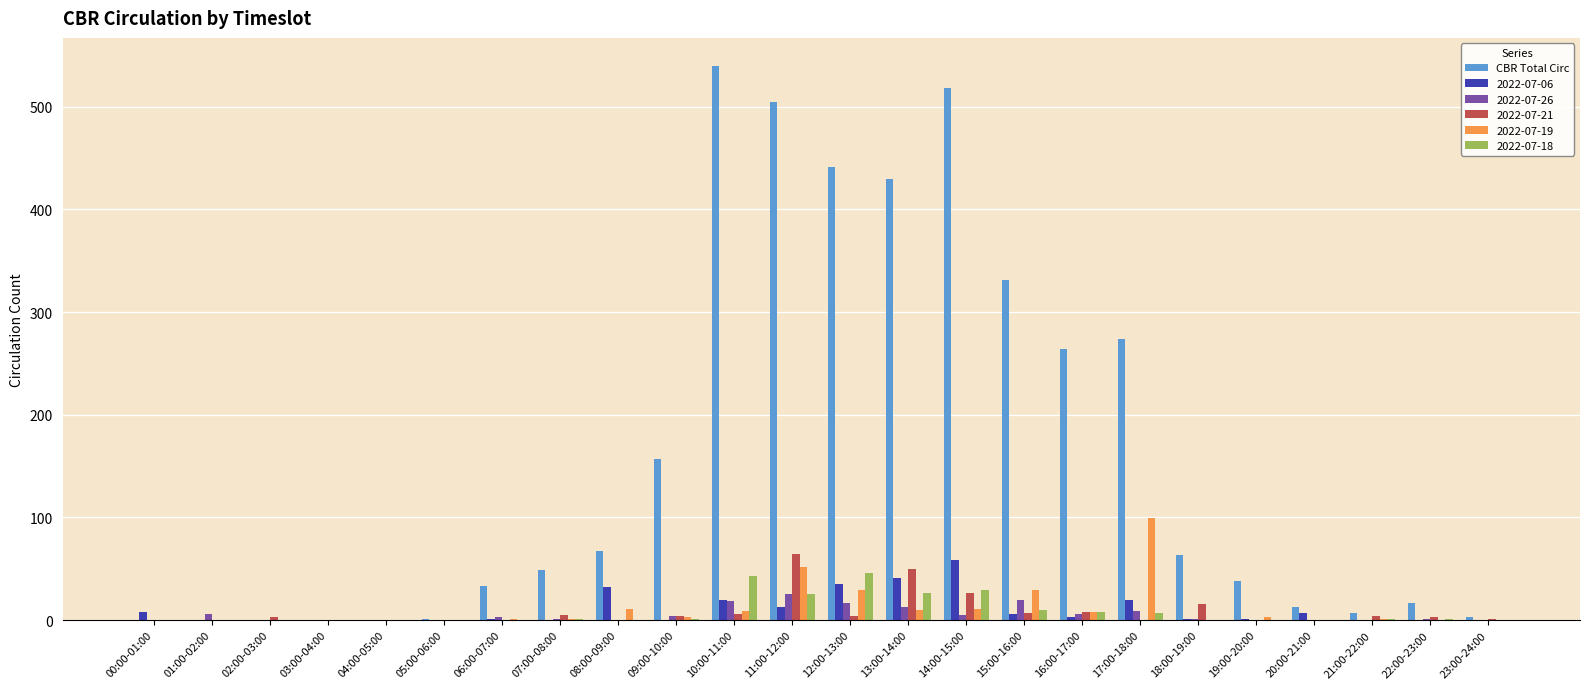

What is the sum of all 2022-07-26 values?

130